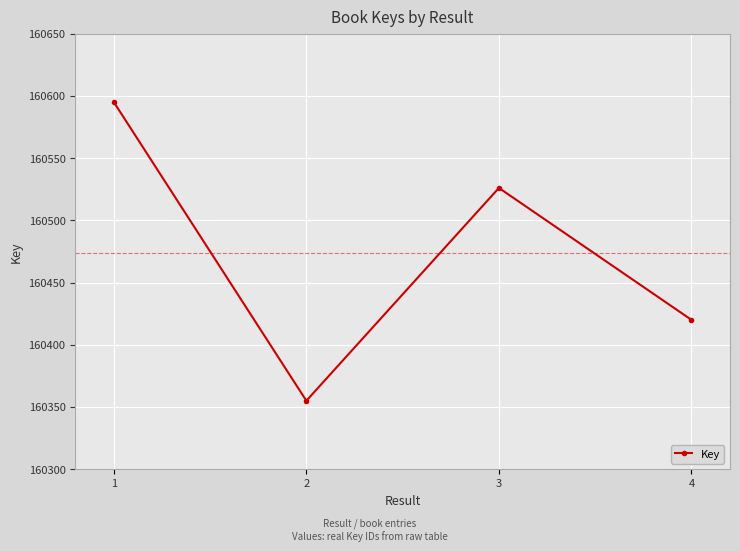

How many lines are shown in the chart?

1